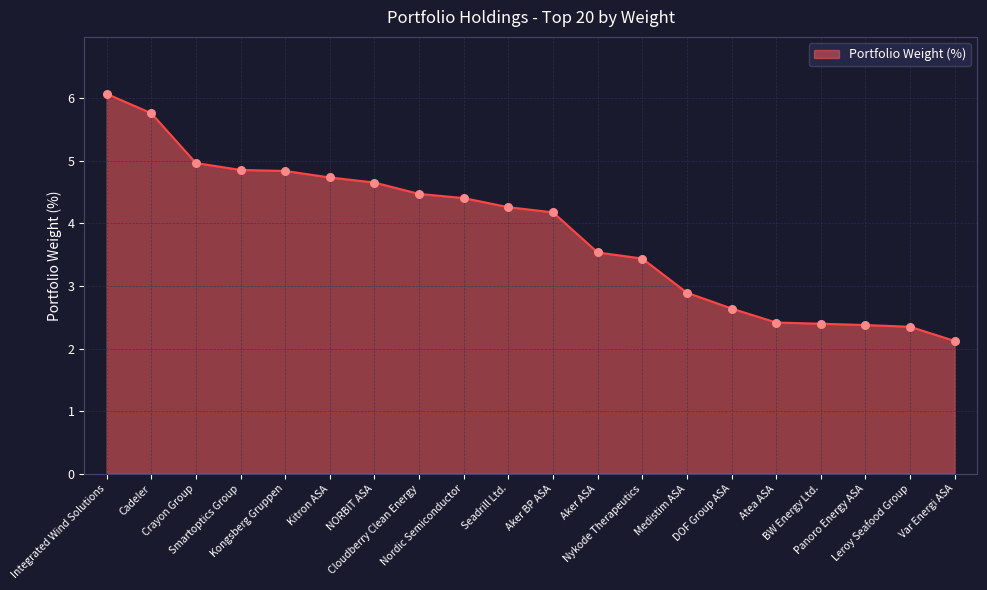

Approximately how many times larger is the value at DOF Group ASA compared to Kitron ASA?

0.6